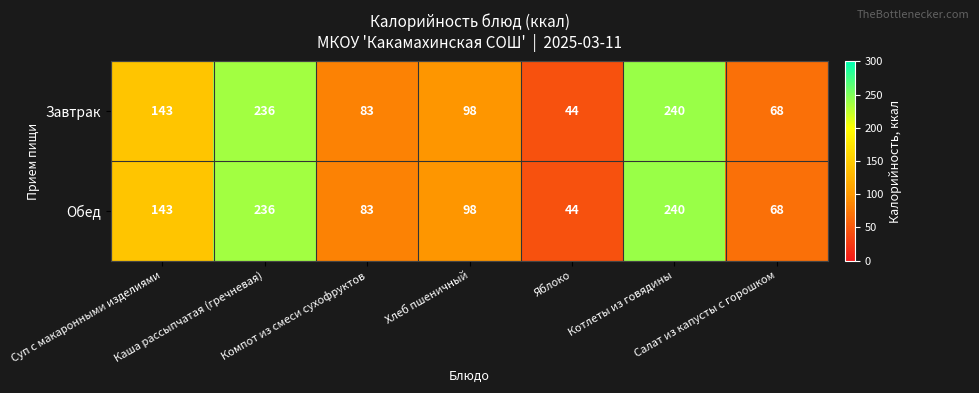

What is the sum of all Завтрак values?

912